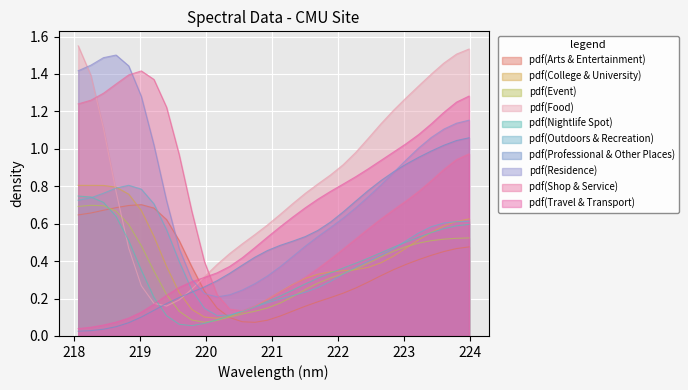

What is the label of the 17th point from the right?

220.9264